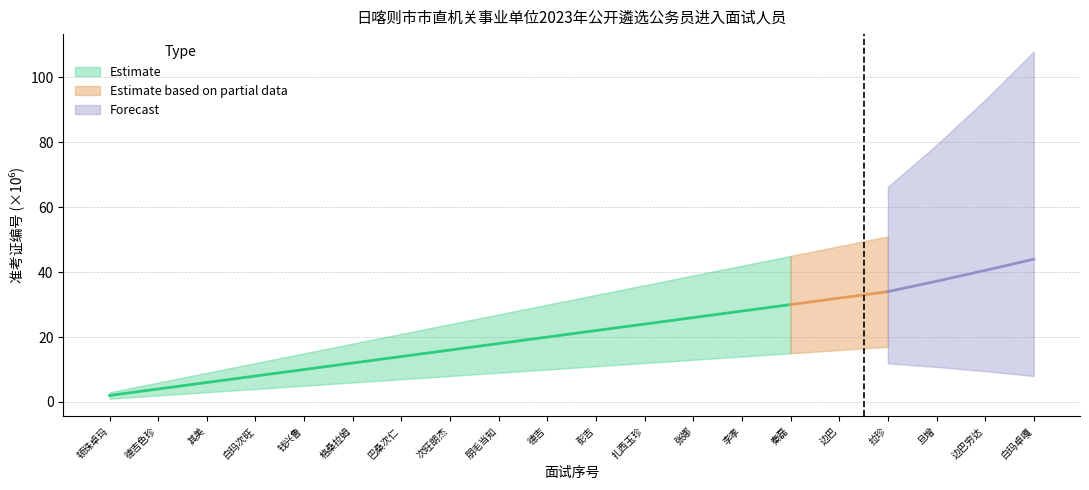

What is the sum of the upper_bound values at 17 and 10?

81